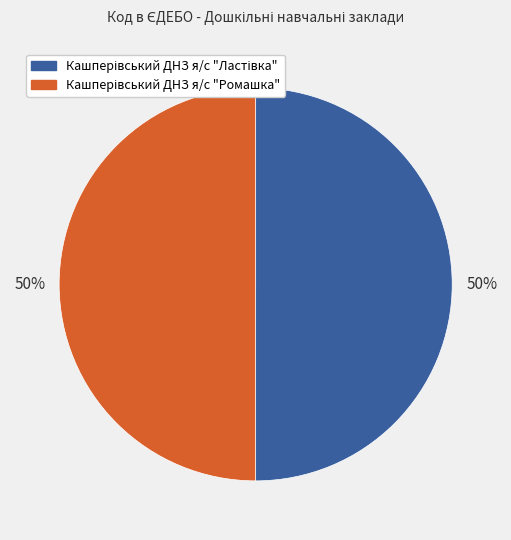

To the nearest percent, what is the average slice percentage?

50%